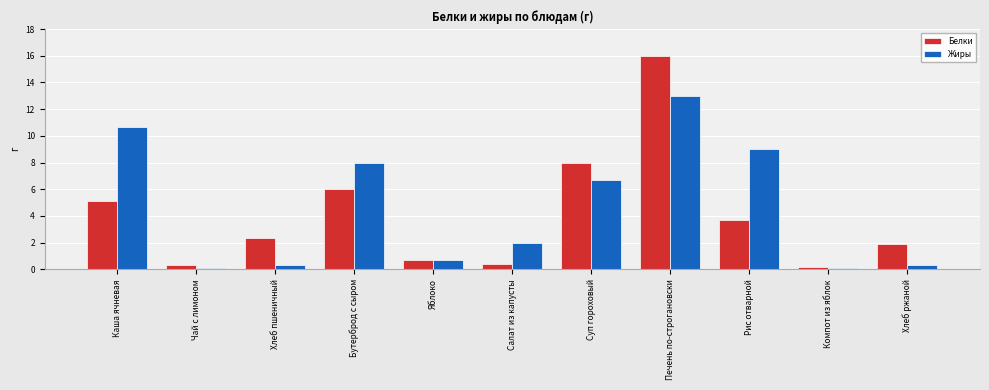

What is the average value of the Жиры series?

4.6